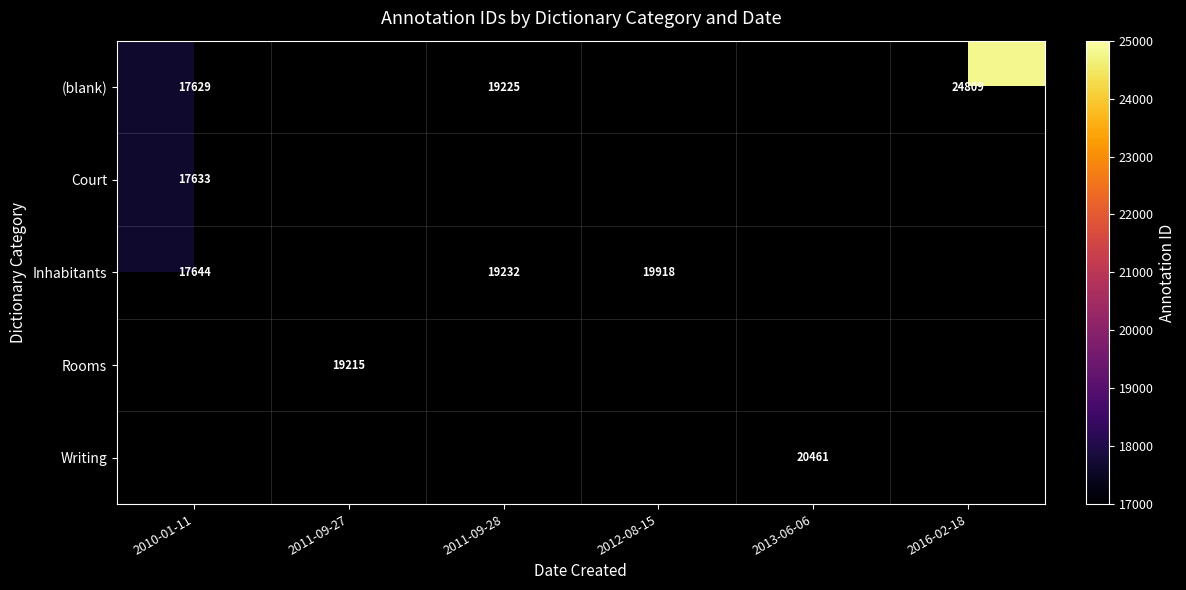

Is it true that (blank) equals 24809 at 2016-02-18?

True